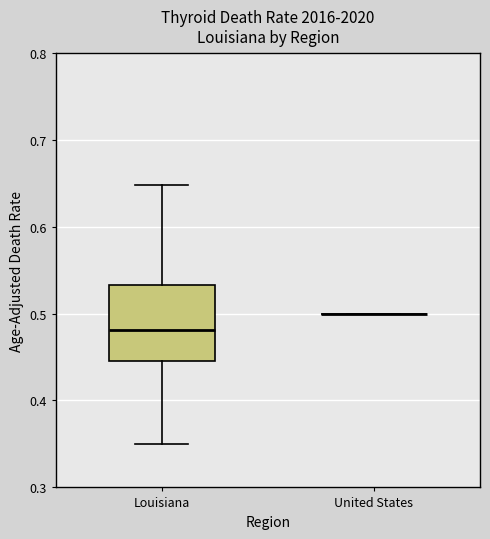

Which box is the tallest, from its lower edge to its upper edge?

Louisiana